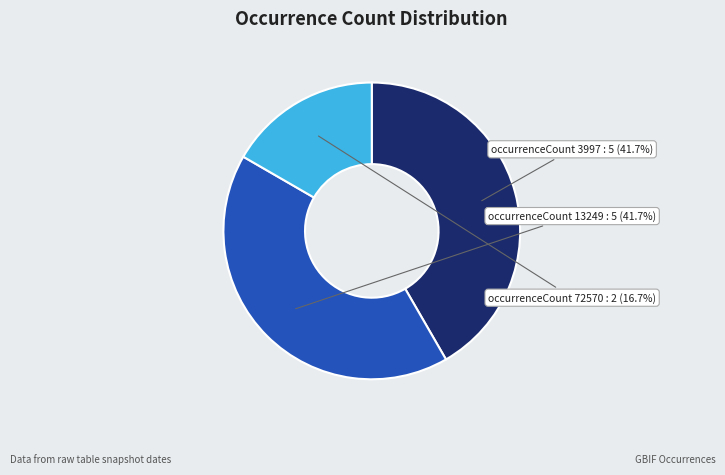

What percentage do occurrenceCount 3997 and occurrenceCount 13249 together represent?

83.3%